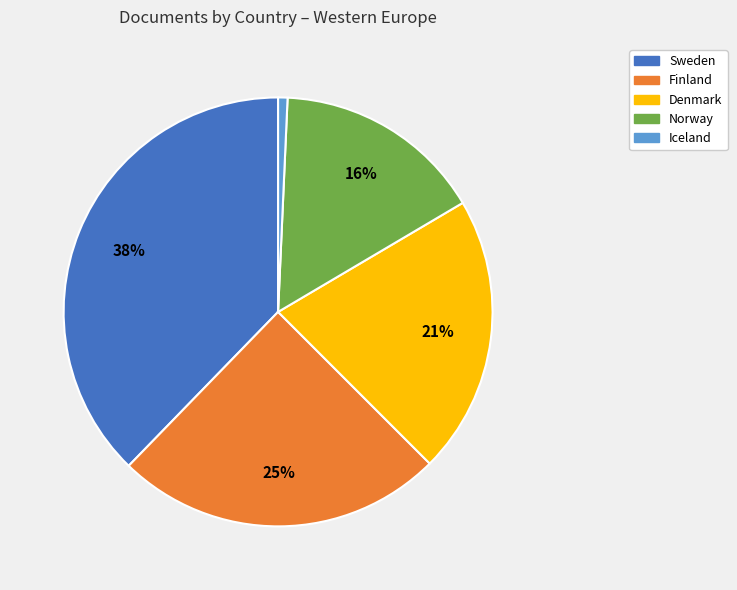

How many slices are in this pie chart?

5